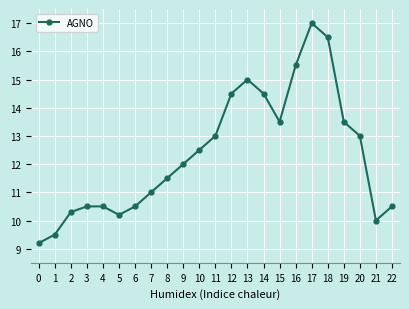

The chart shows a value of 6.5 at 4. True or false?

False